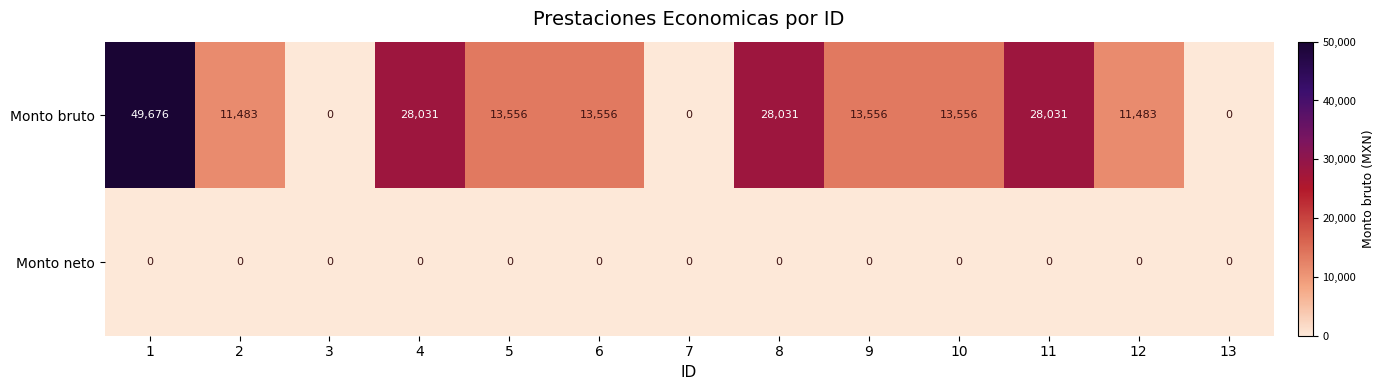

At how many categories does at least one series exceed 24036?

4